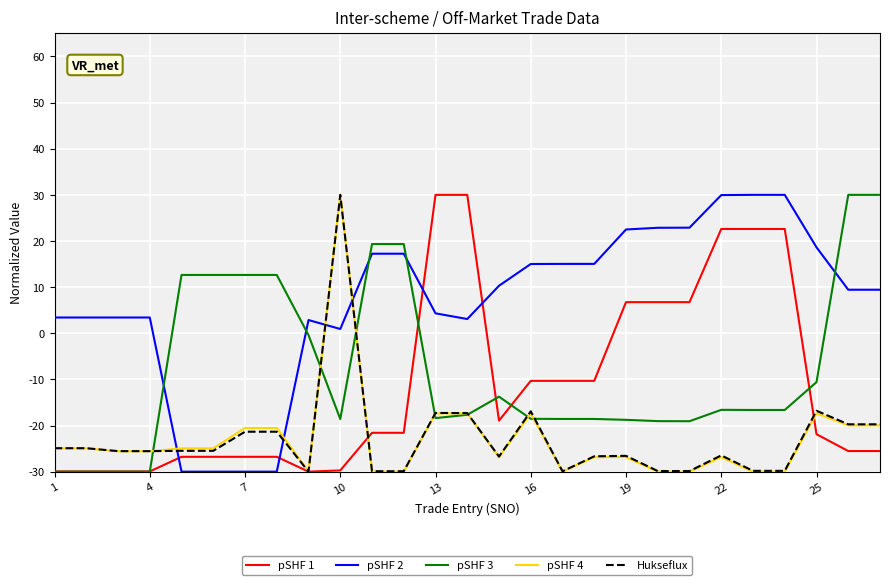

At how many categories does at least one series exceed 18?

14